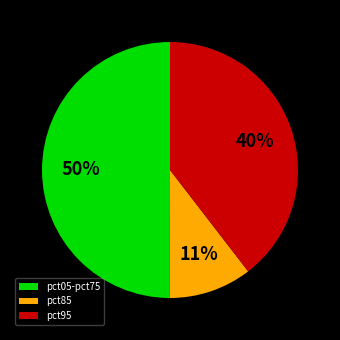

Is the sum of pct95 and pct05-pct75 greater than half?

Yes